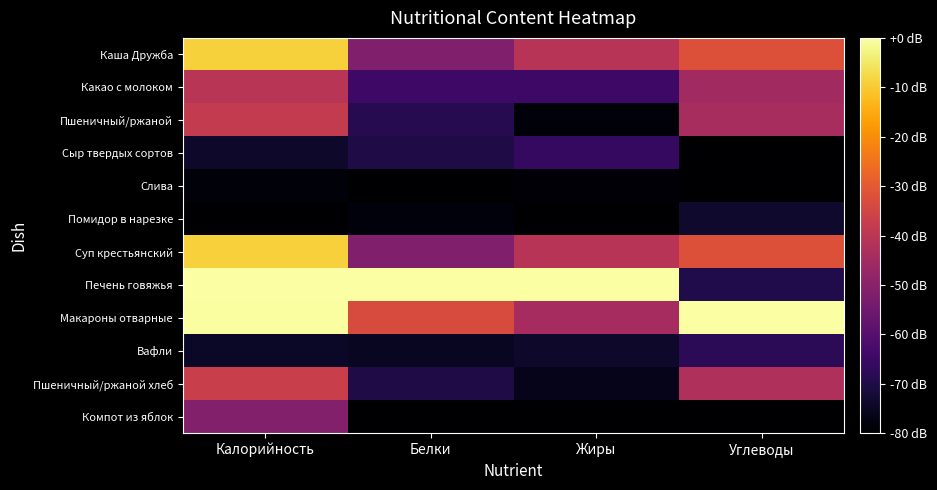

Rank the series at Белки from highest to lowest value.

Печень говяжья, Макароны отварные, Каша Дружба, Суп крестьянский, Какао с молоком, Пшеничный/ржаной, Сыр твердых сортов, Пшеничный/ржаной хлеб, Вафли, Помидор в нарезке, Слива, Компот из яблок